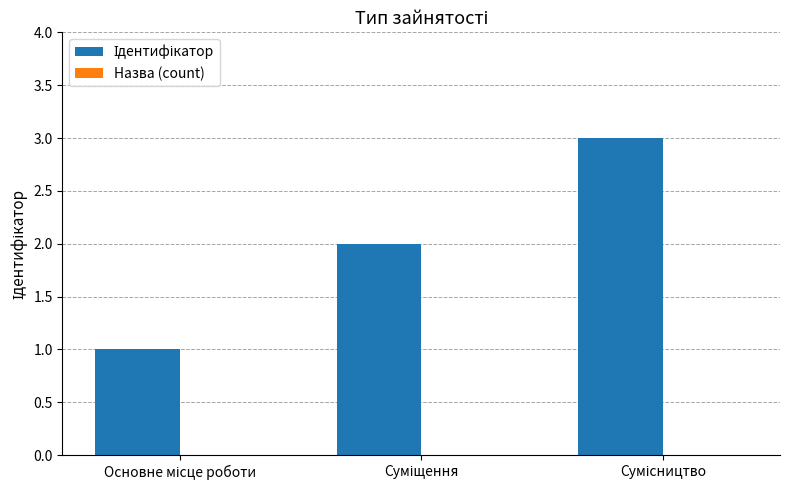

What is the greatest value displayed?

3